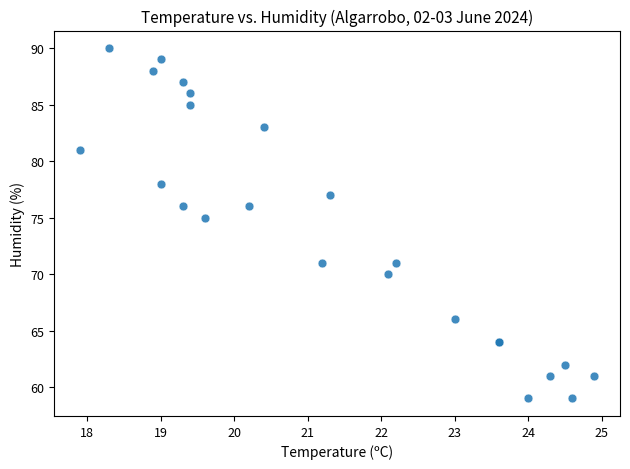

What Y value in the scatter plot is closest to 74?

75